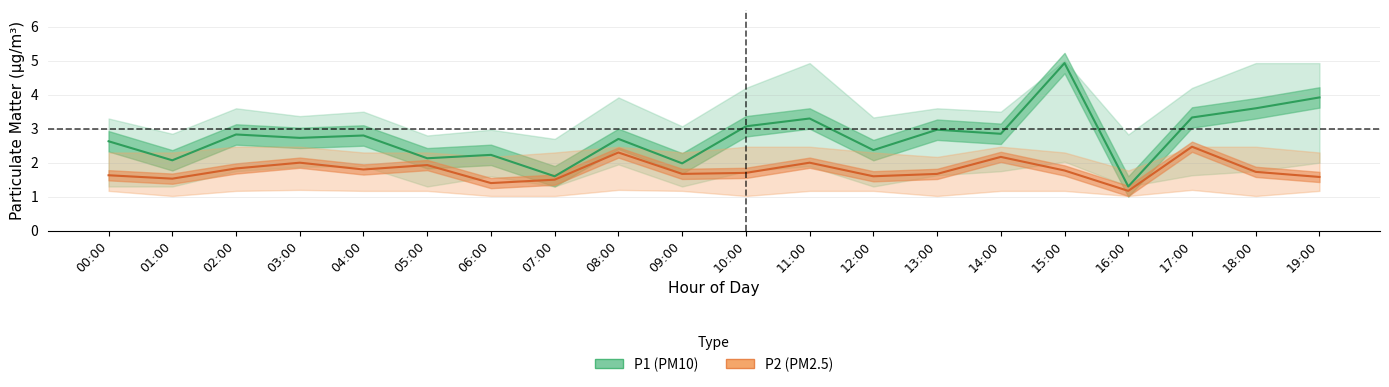

At which category does the chart reach its peak across all series?

15:00